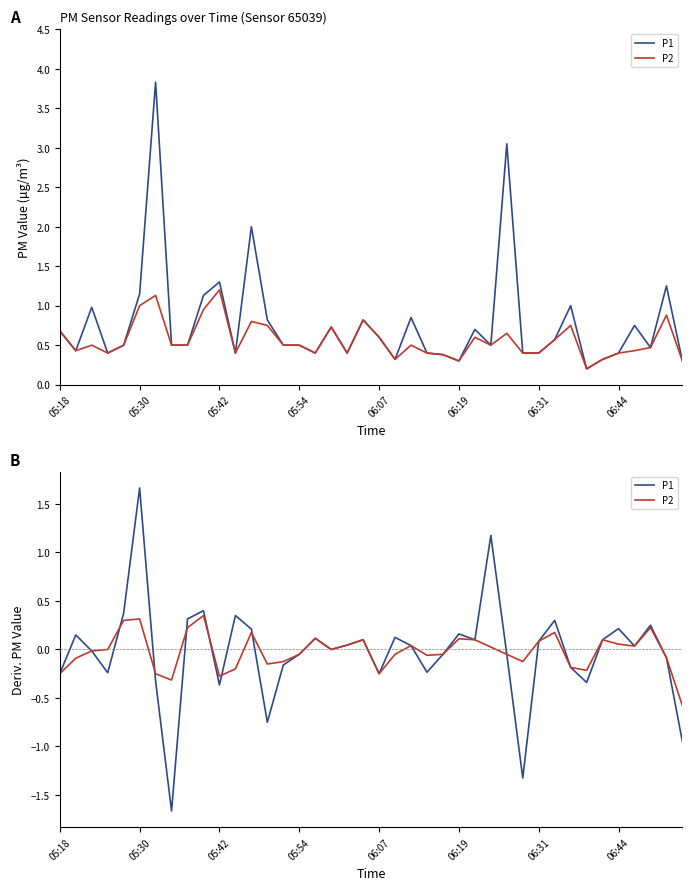

Does the chart display data point markers on the line(s)?

No